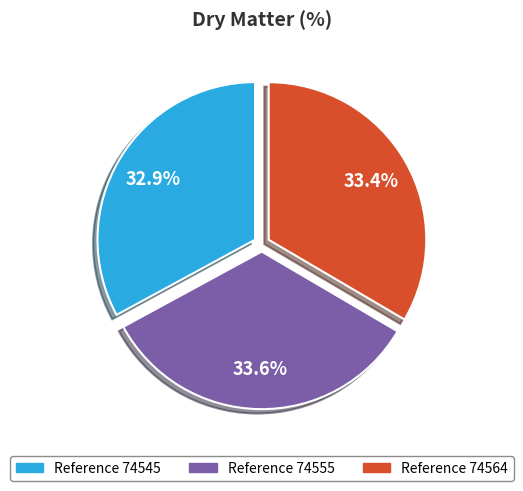

Does any single category account for the majority?

No